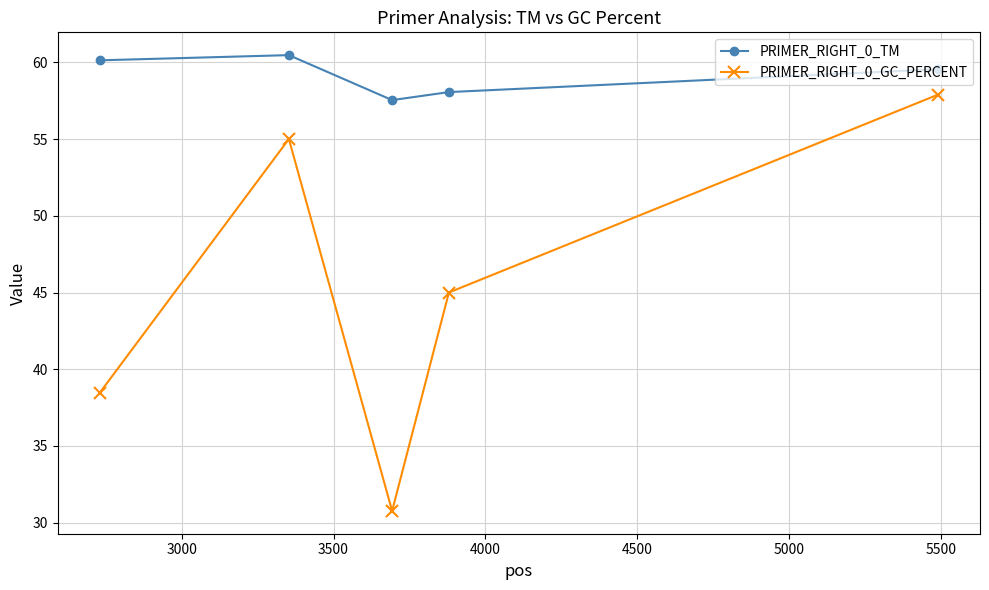

What is the difference between the maximum and second lowest values in the PRIMER_RIGHT_0_GC_PERCENT series?

19.4